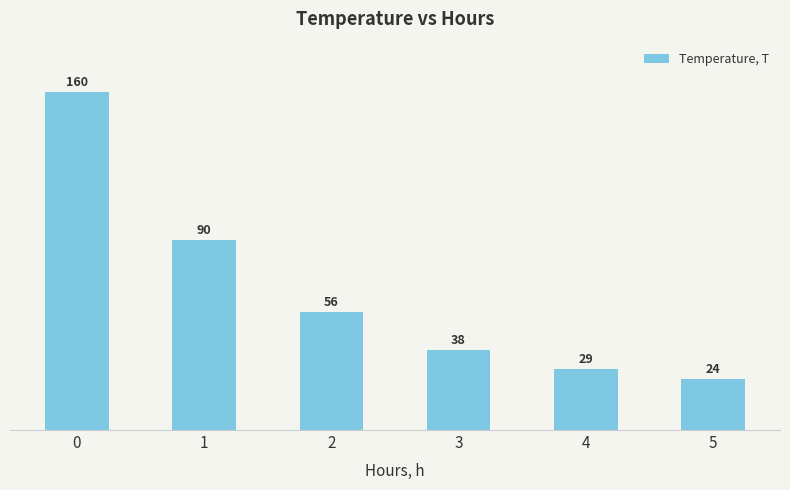

What is the approximate value at 1?

90